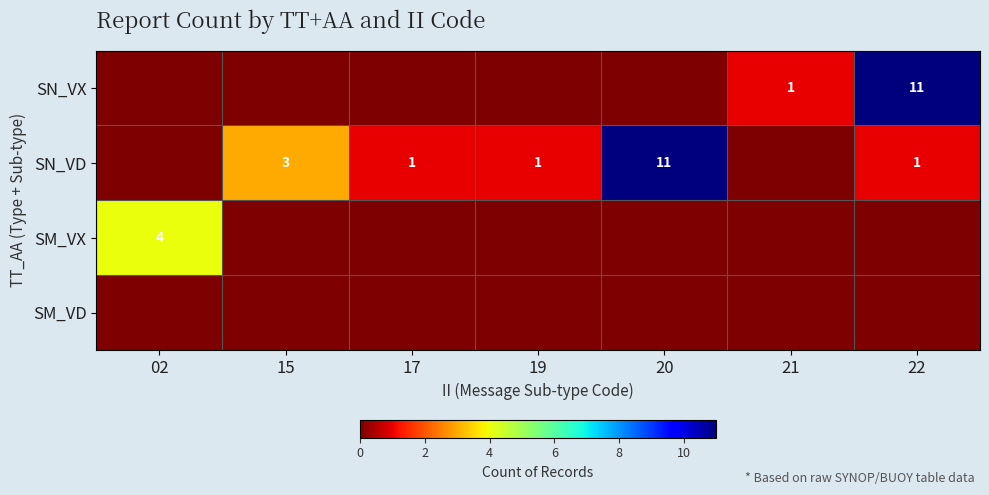

Which label corresponds to the smallest value in the chart?

02